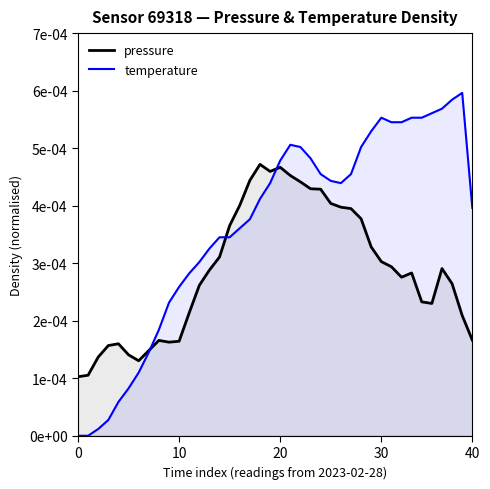

Between which two adjacent categories do pressure and temperature first intersect?

7 and 8